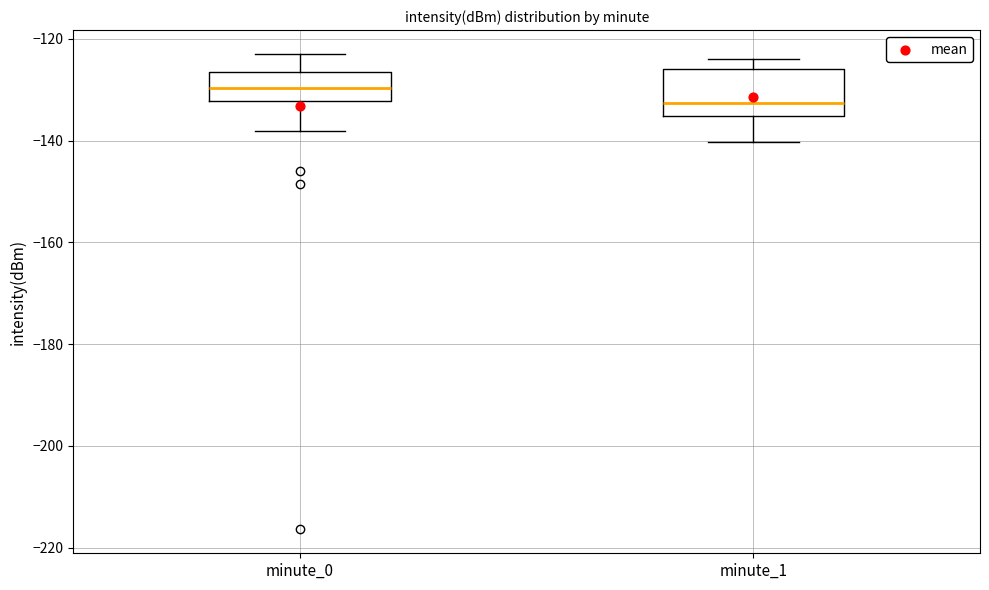

Where is the upper edge of the box for minute_1 on the y-axis? The values are not printed on the chart, so give them approximately, as read against the axis.

-126